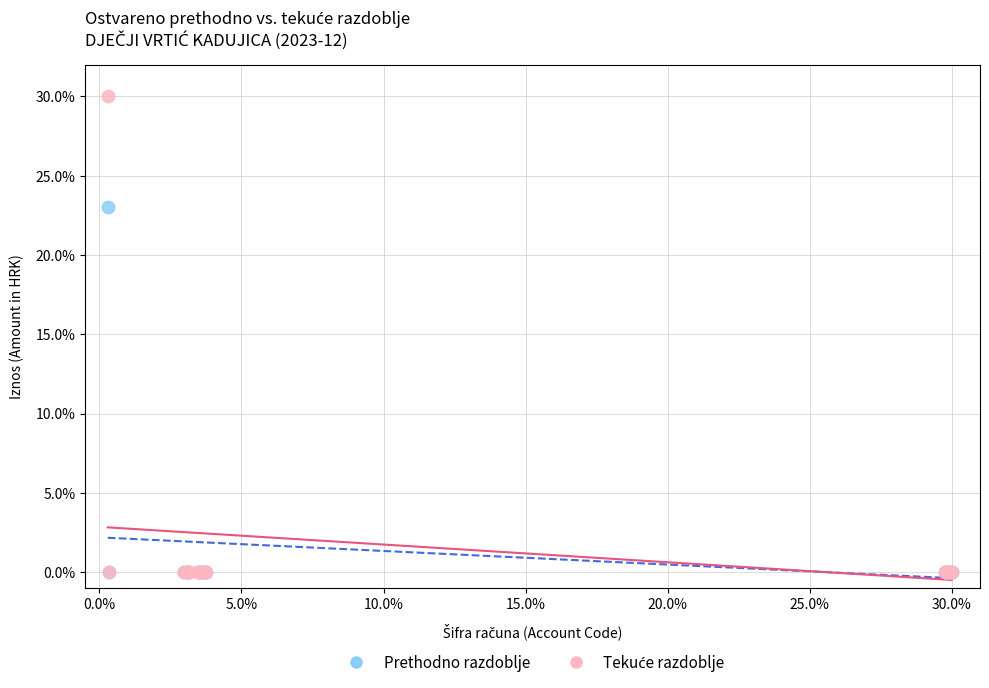

Across all series, what Y value is closest to 15?

23.0